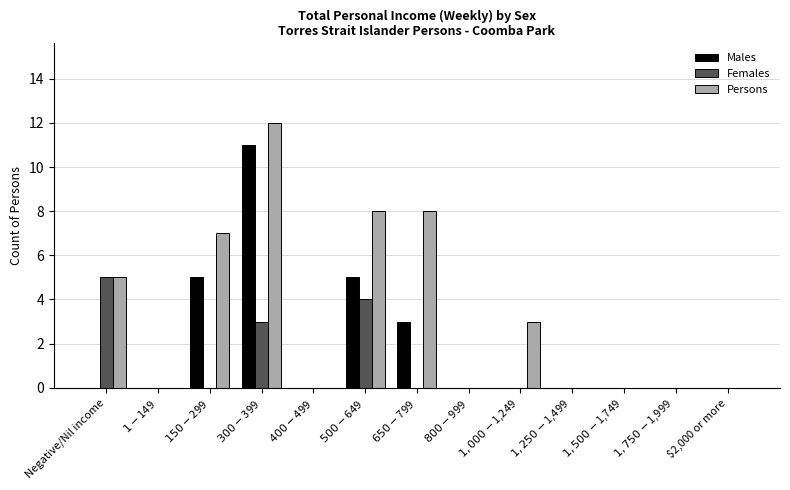

What is the sum of all Persons values?

43